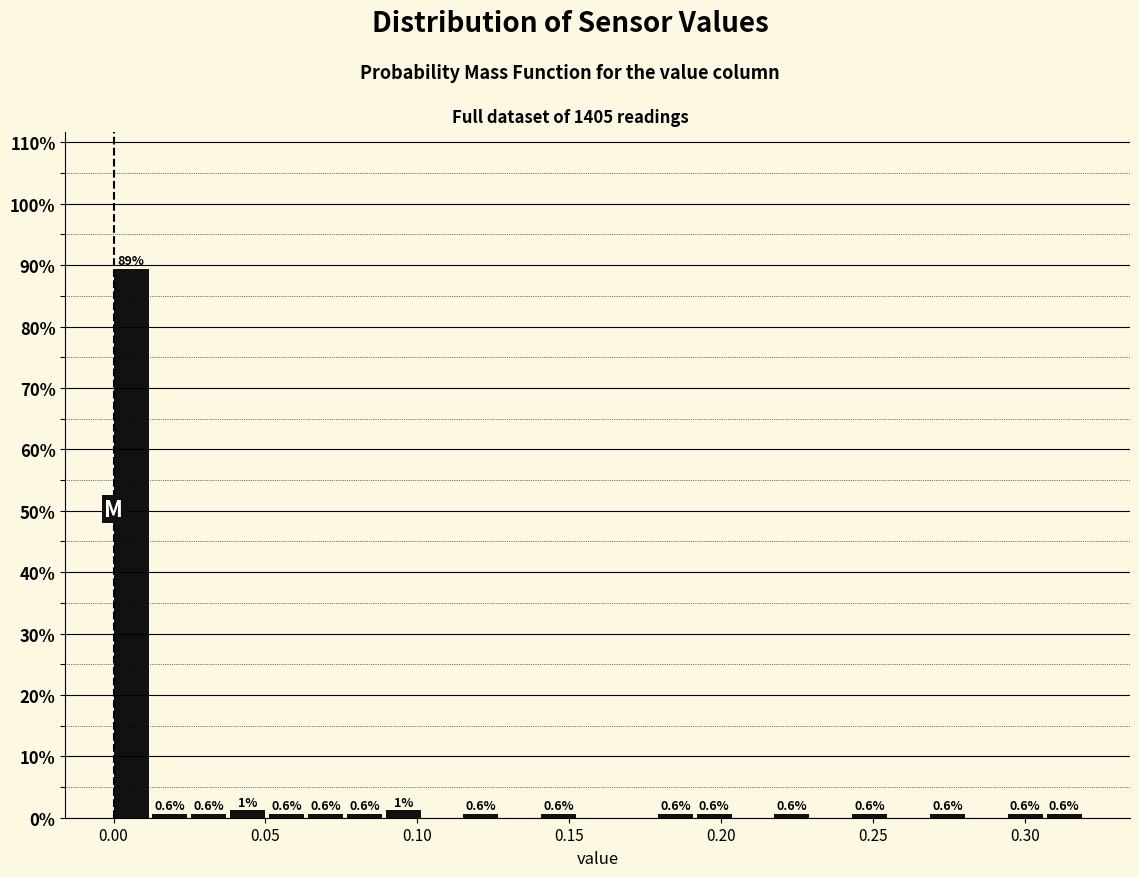

Read against the x-axis, roughly where is the centre of the tallest bar?

0.005